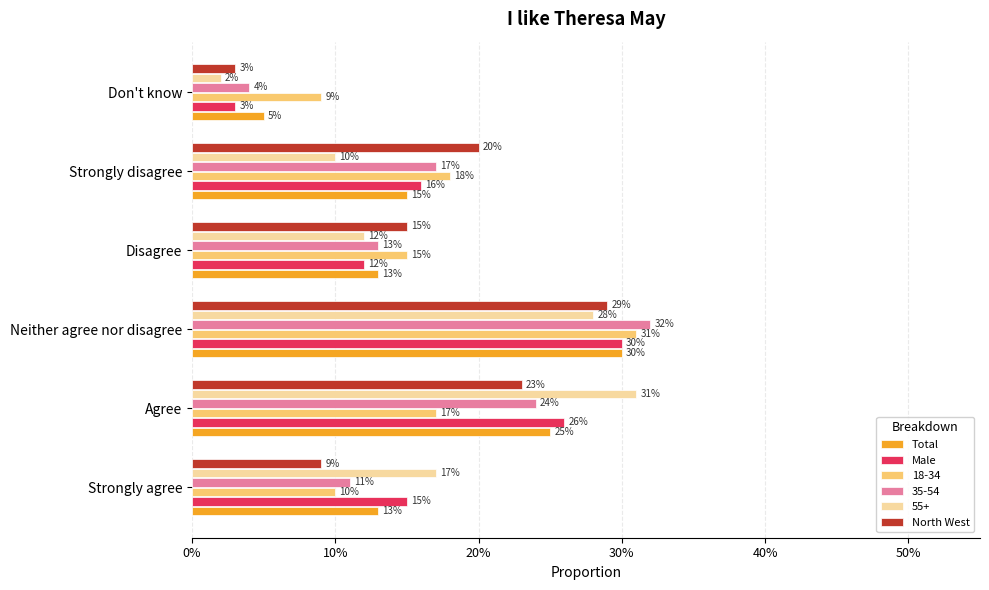

What are all the series names shown in the legend?

Total, Male, 18-34, 35-54, 55+, North West